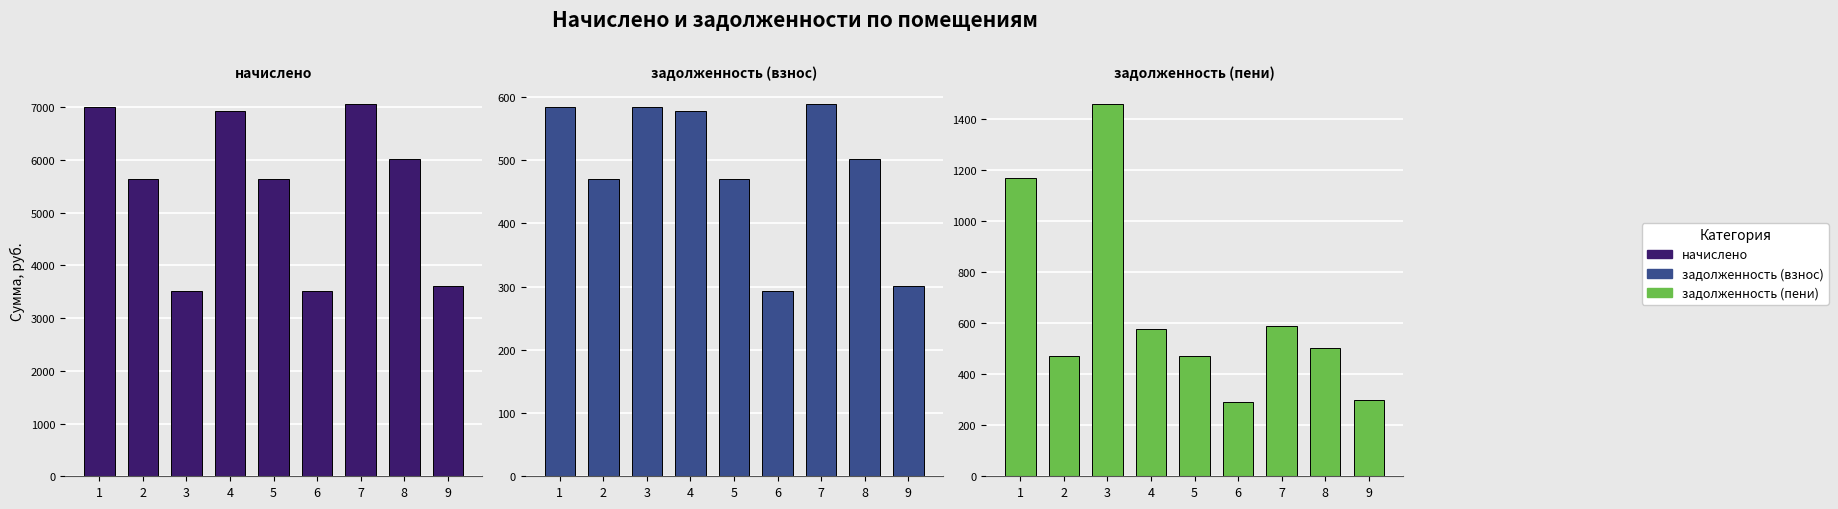

What is the smallest value displayed?

290.8